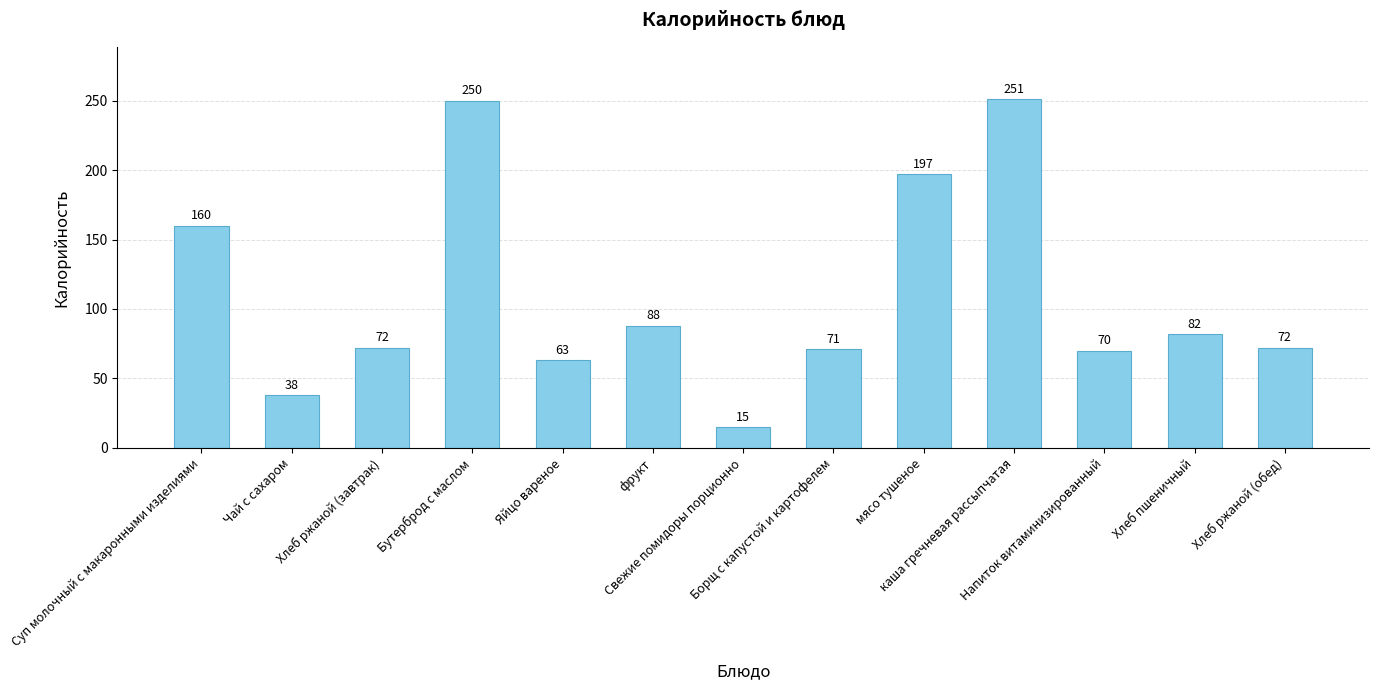

What is the difference between the maximum and minimum values?

236